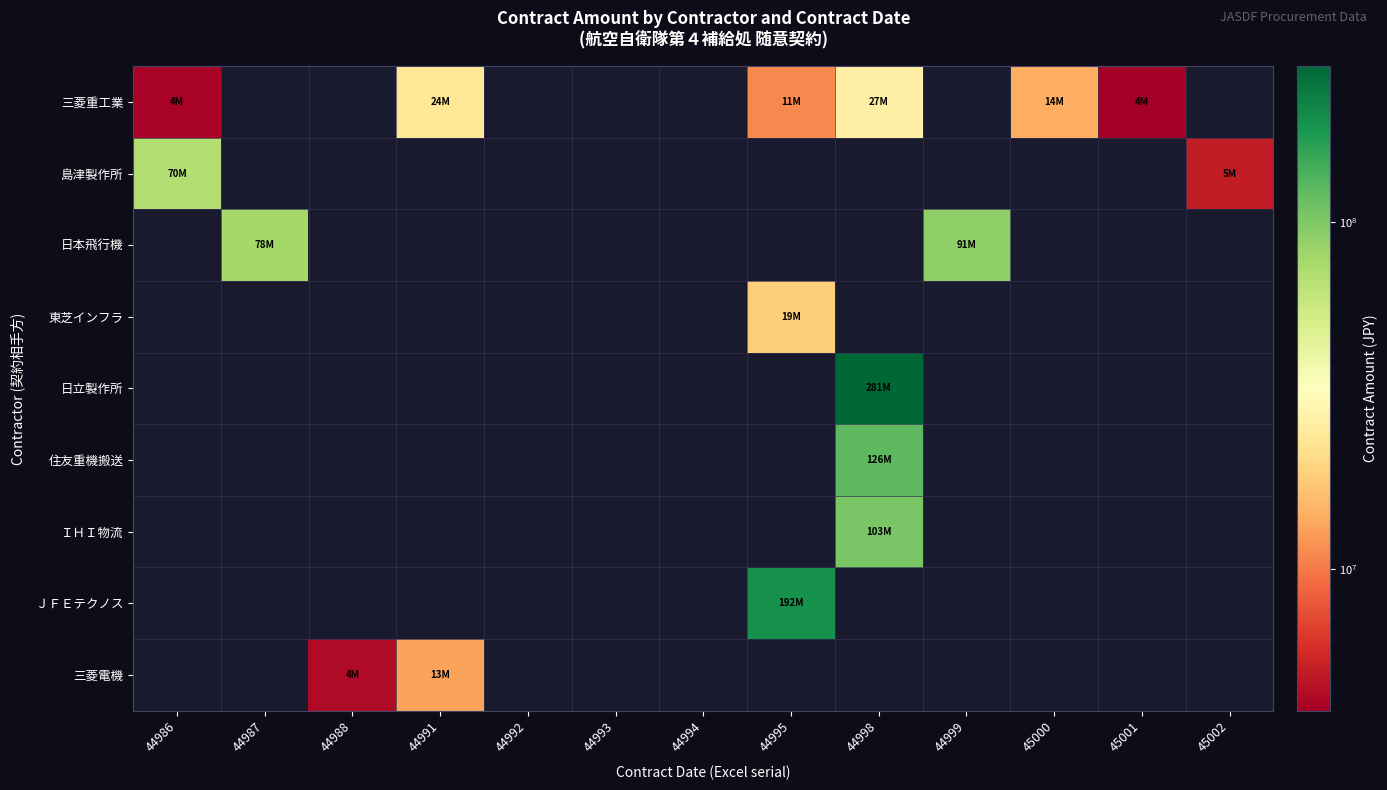

What is the minimum value shown in the chart?

3895100.0